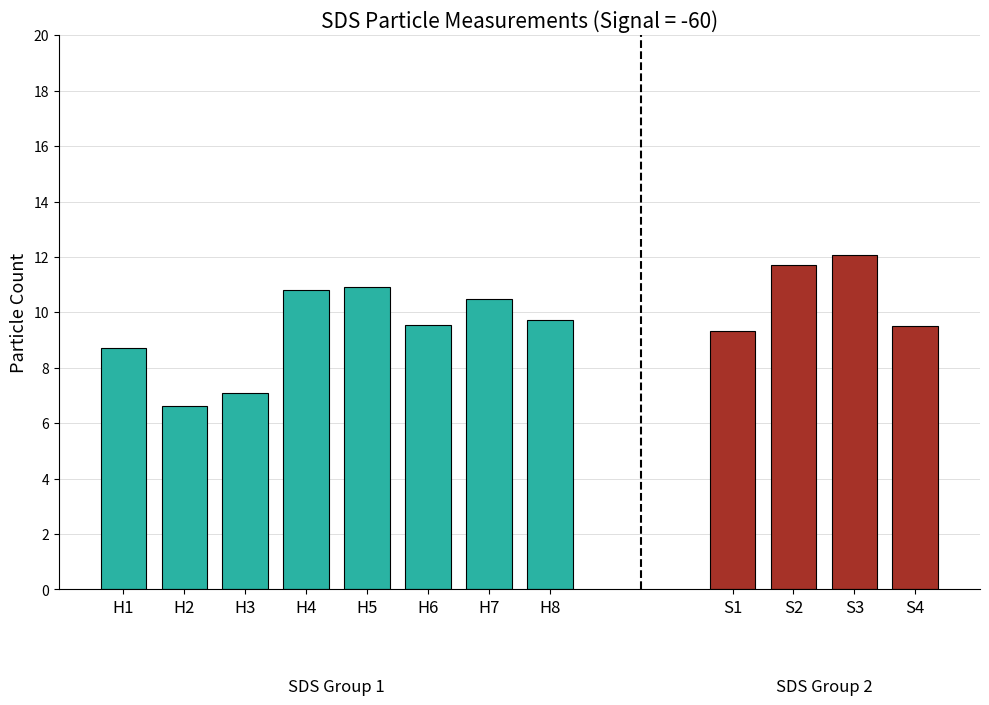

Which series has the largest range (max minus min)?

SDS_P1